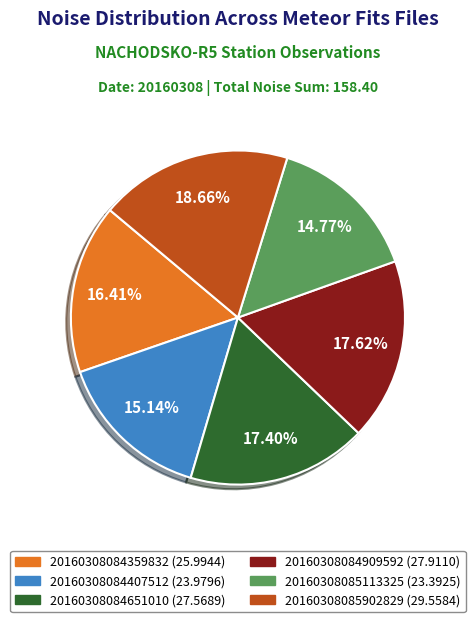

How many segments does this pie chart have?

6